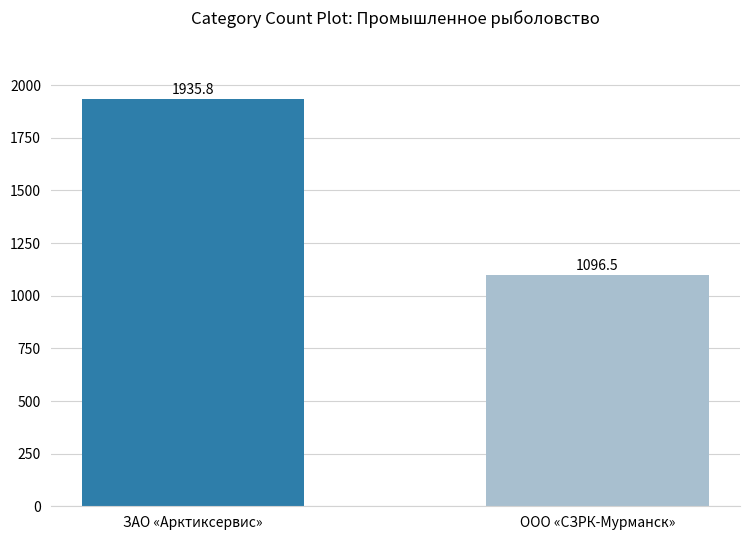

True or false: the data shows 1096.5 at ООО «СЗРК-Мурманск».

True